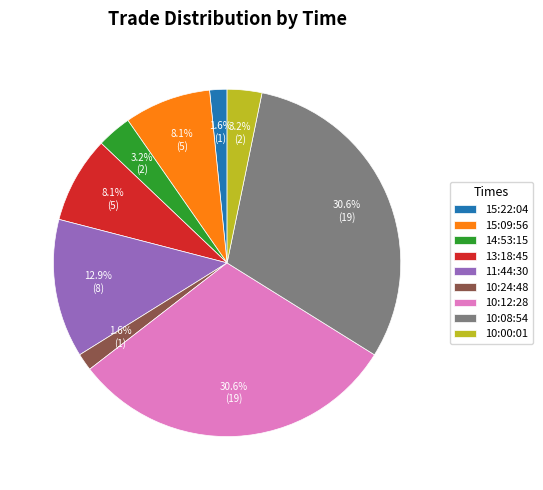

To the nearest percent, what portion does 15:09:56 represent?

8%